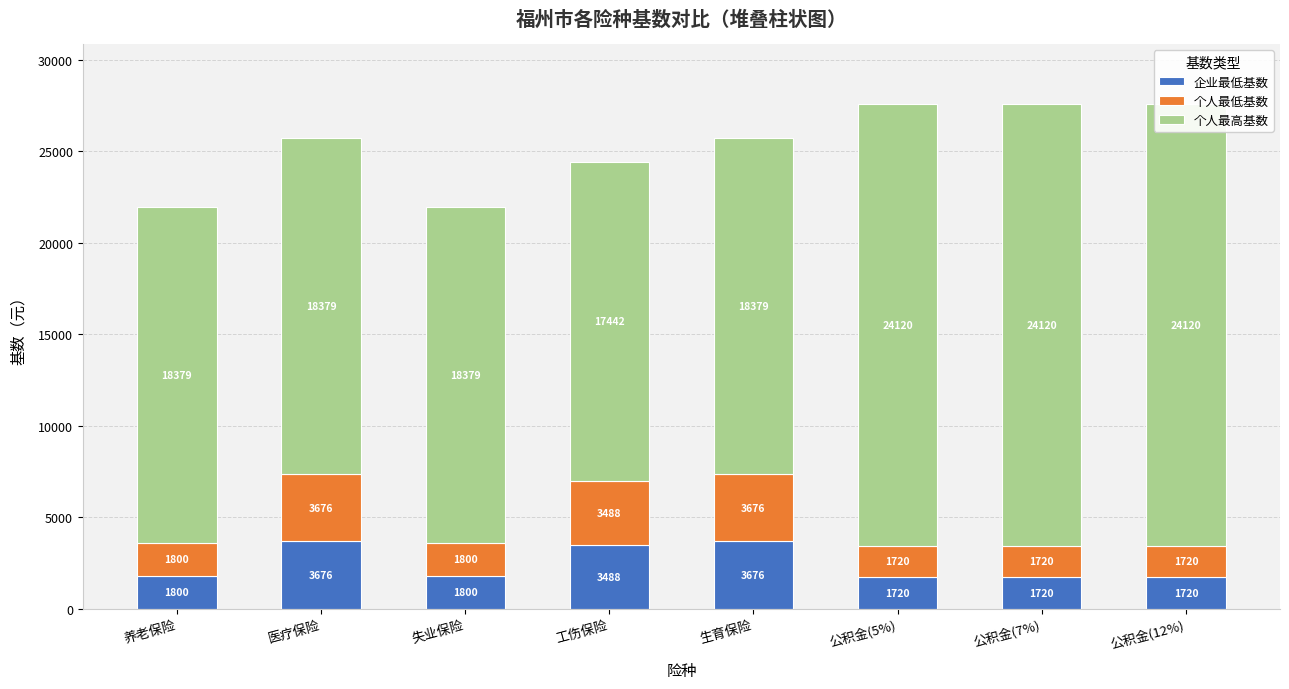

How many data points in 企业最低基数 are less than 1800?

3